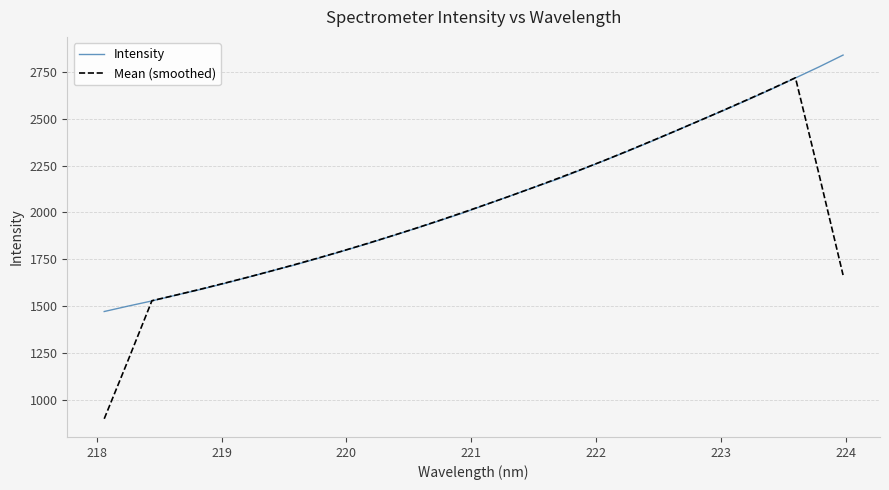

Which series has the widest spread of values?

Mean (smoothed)